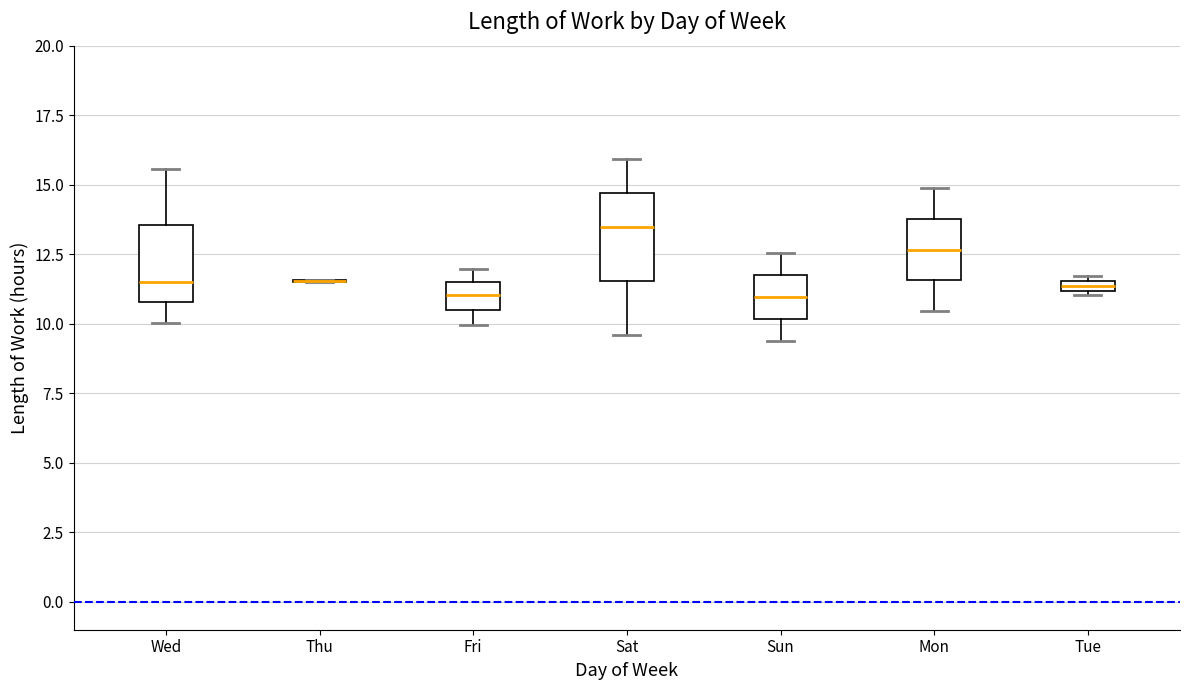

Where is the upper edge of the box for Tue on the y-axis? The values are not printed on the chart, so give them approximately, as read against the axis.

11.5